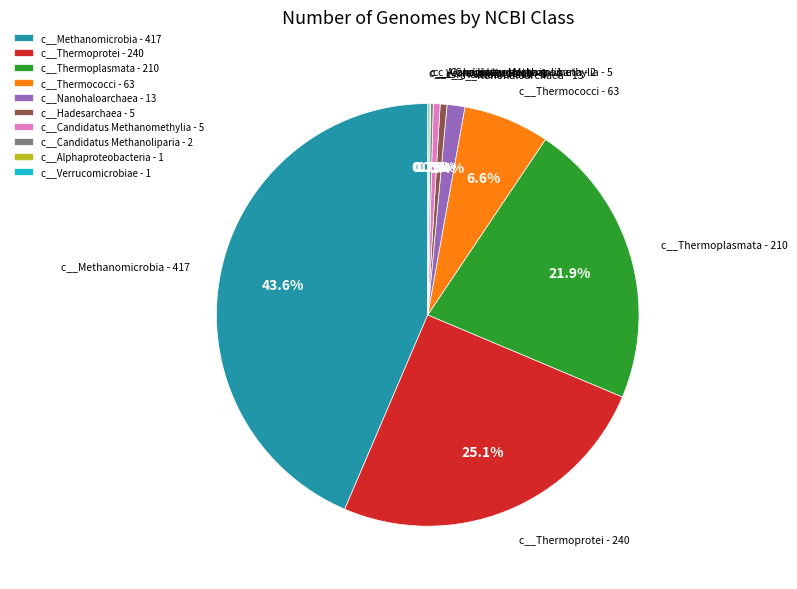

Is it true that c__Hadesarchaea is 11% of the pie?

False